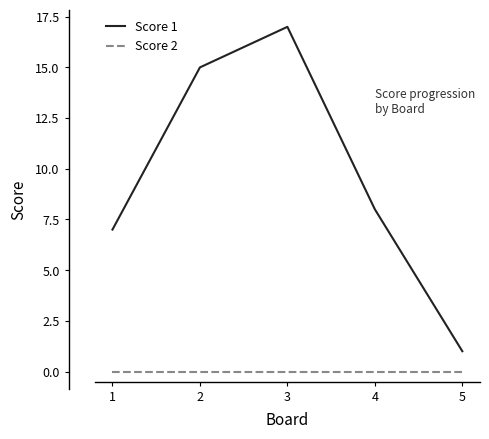

List the series in order of their peak value, lowest first.

Score 2, Score 1